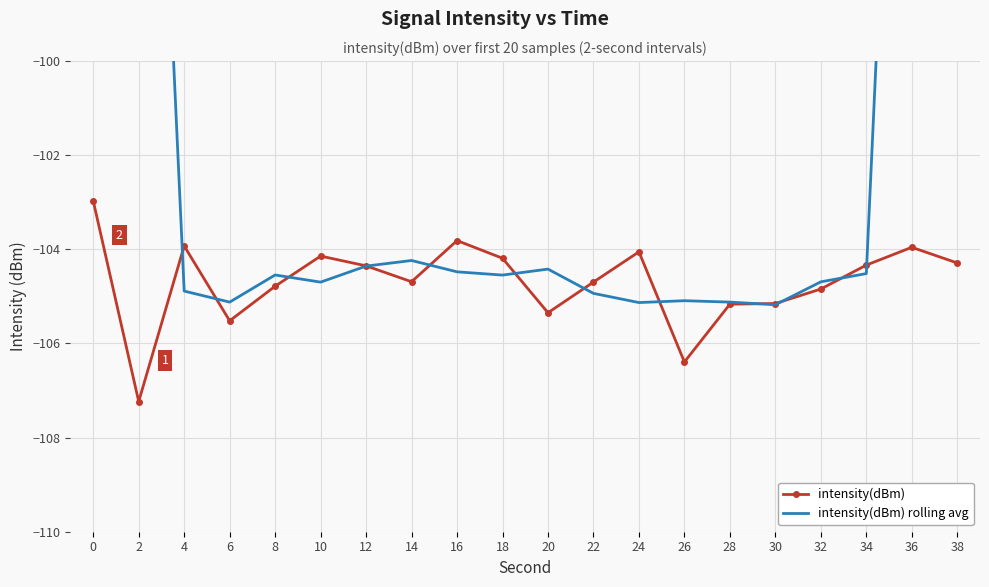

How many interior local peaks does the intensity(dBm) rolling avg series have?

4